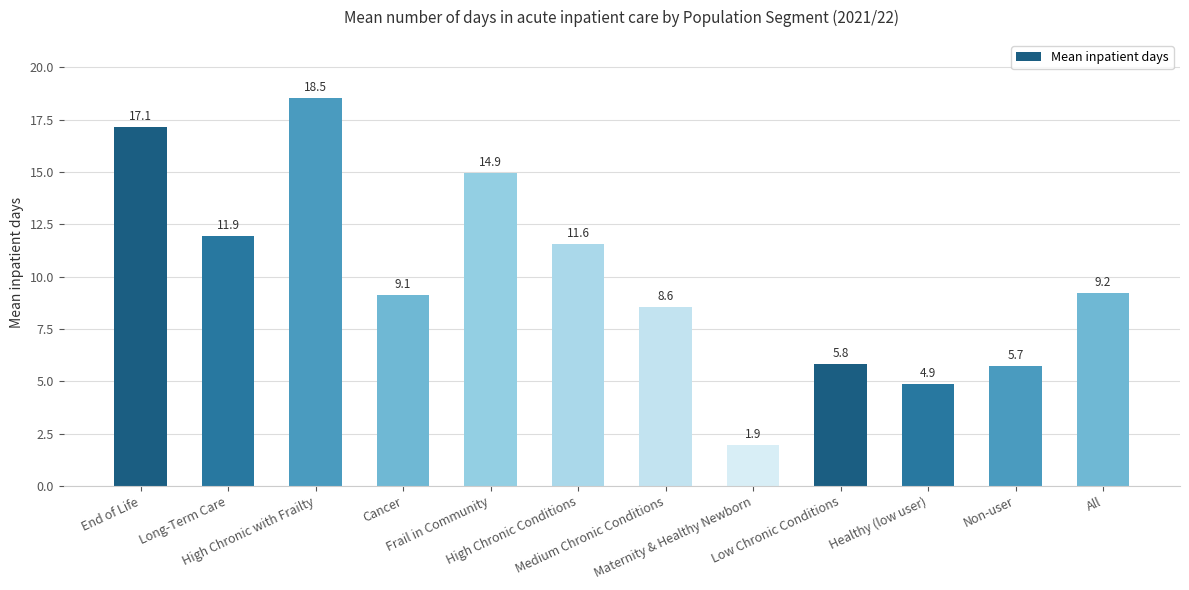

How many categories are shown in the chart?

12